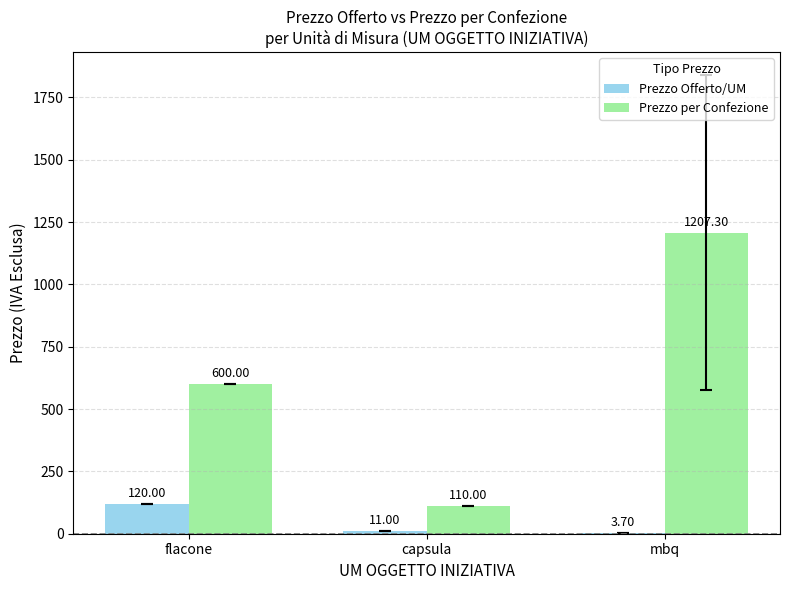

What is the greatest value displayed?

1207.3